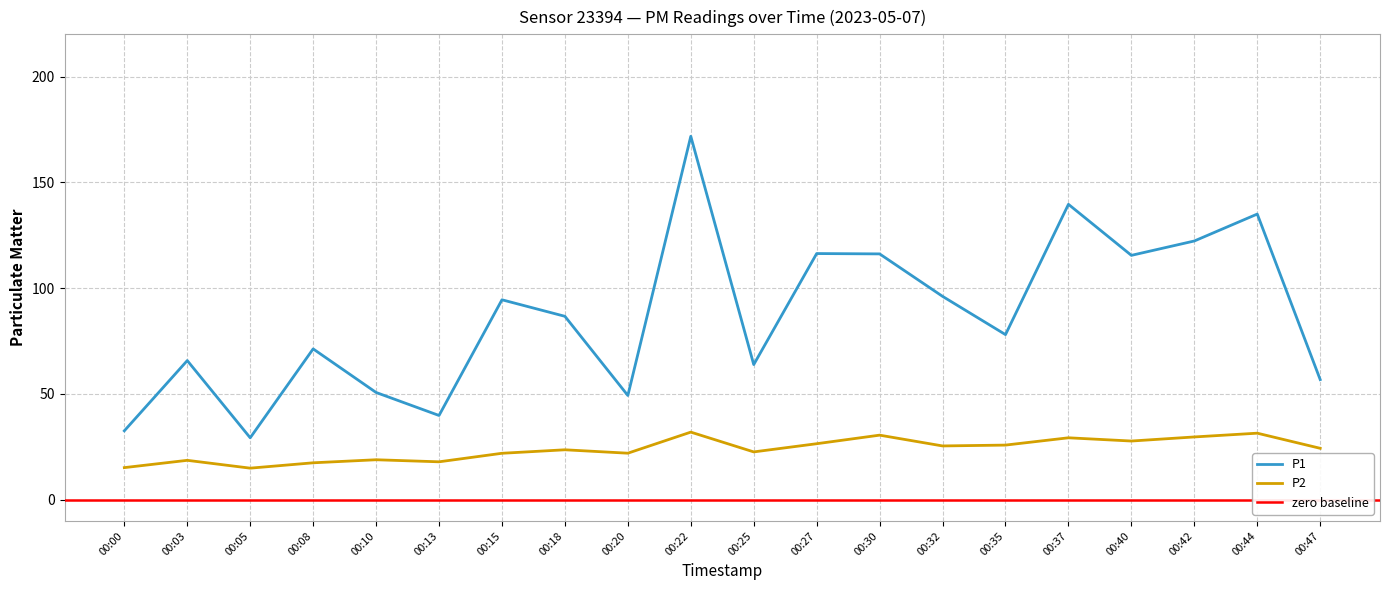

True or false: P1 and P2 intersect in this chart.

False